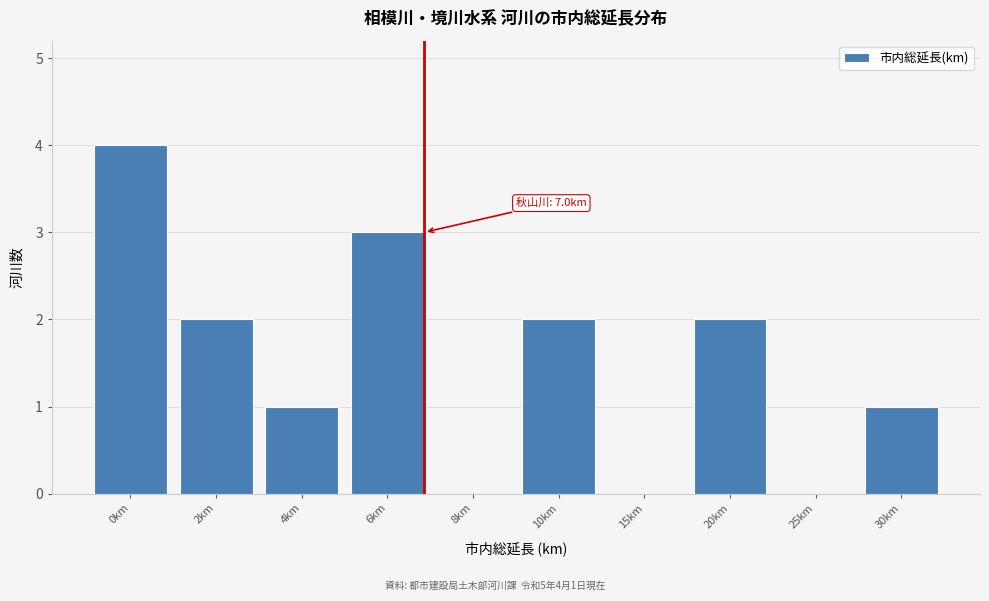

Reading left to right, extract all data points from this chart.

0km=4	2km=2	4km=1	6km=3	8km=0	10km=2	15km=0	20km=2	25km=0	30km=1